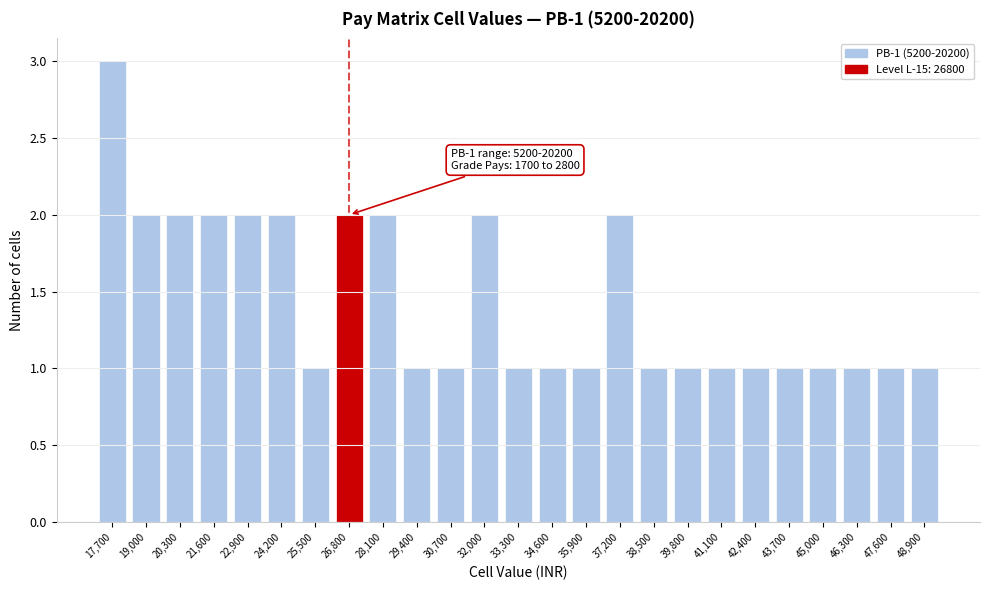

Reading left to right, what are all the values shown in this chart?

17,700=3	19,000=2	20,300=2	21,600=2	22,900=2	24,200=2	25,500=1	26,800=2	28,100=2	29,400=1	30,700=1	32,000=2	33,300=1	34,600=1	35,900=1	37,200=2	38,500=1	39,800=1	41,100=1	42,400=1	43,700=1	45,000=1	46,300=1	47,600=1	48,900=1